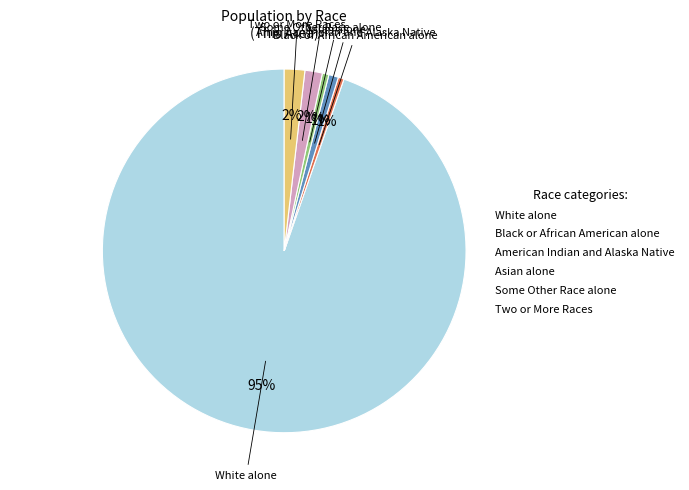

Which category has the biggest portion of the pie?

White alone